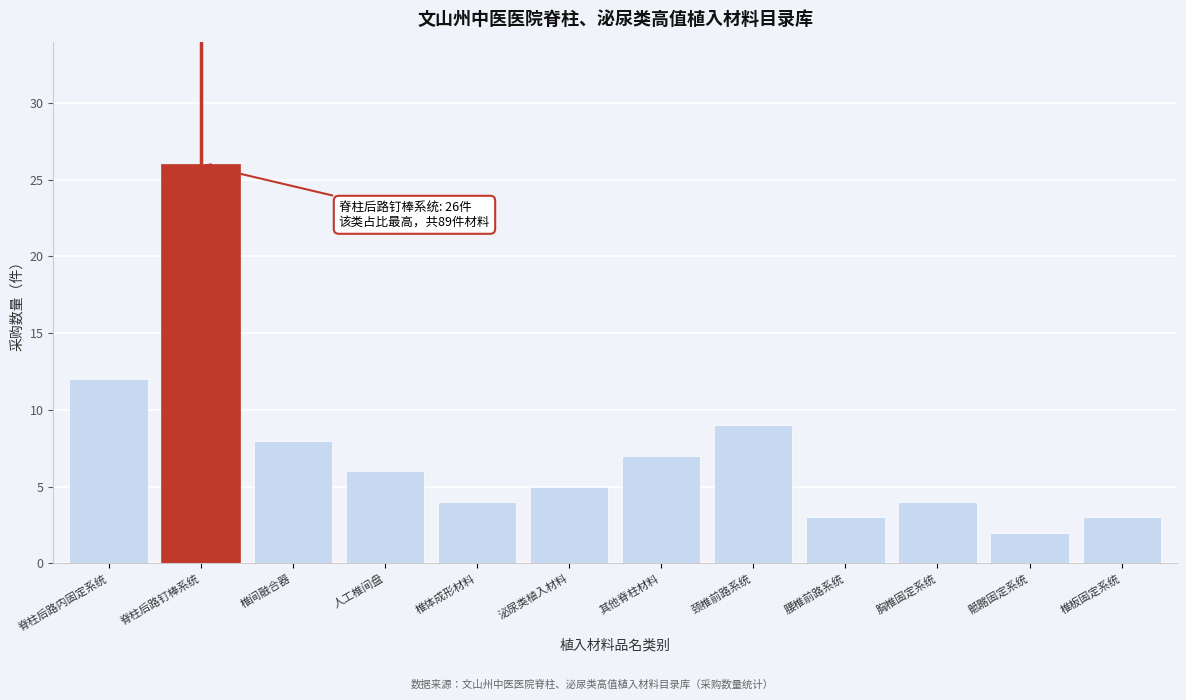

Reading left to right, what are all the values shown in this chart?

12	26	8	6	4	5	7	9	3	4	2	3